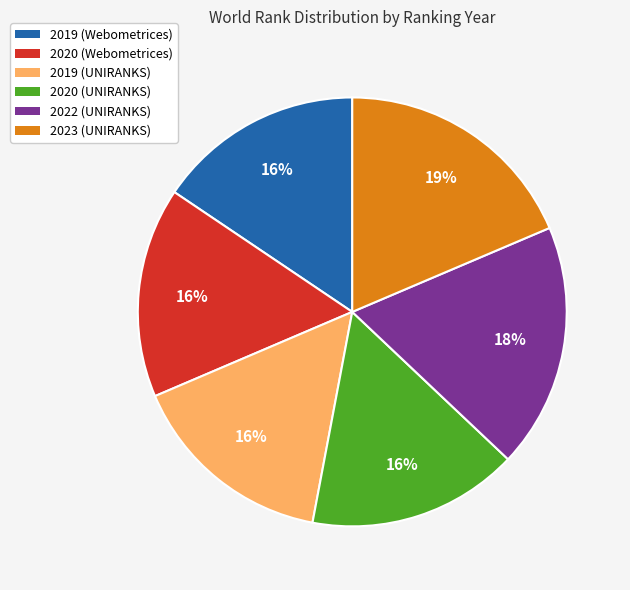

How many slices are in this pie chart?

6